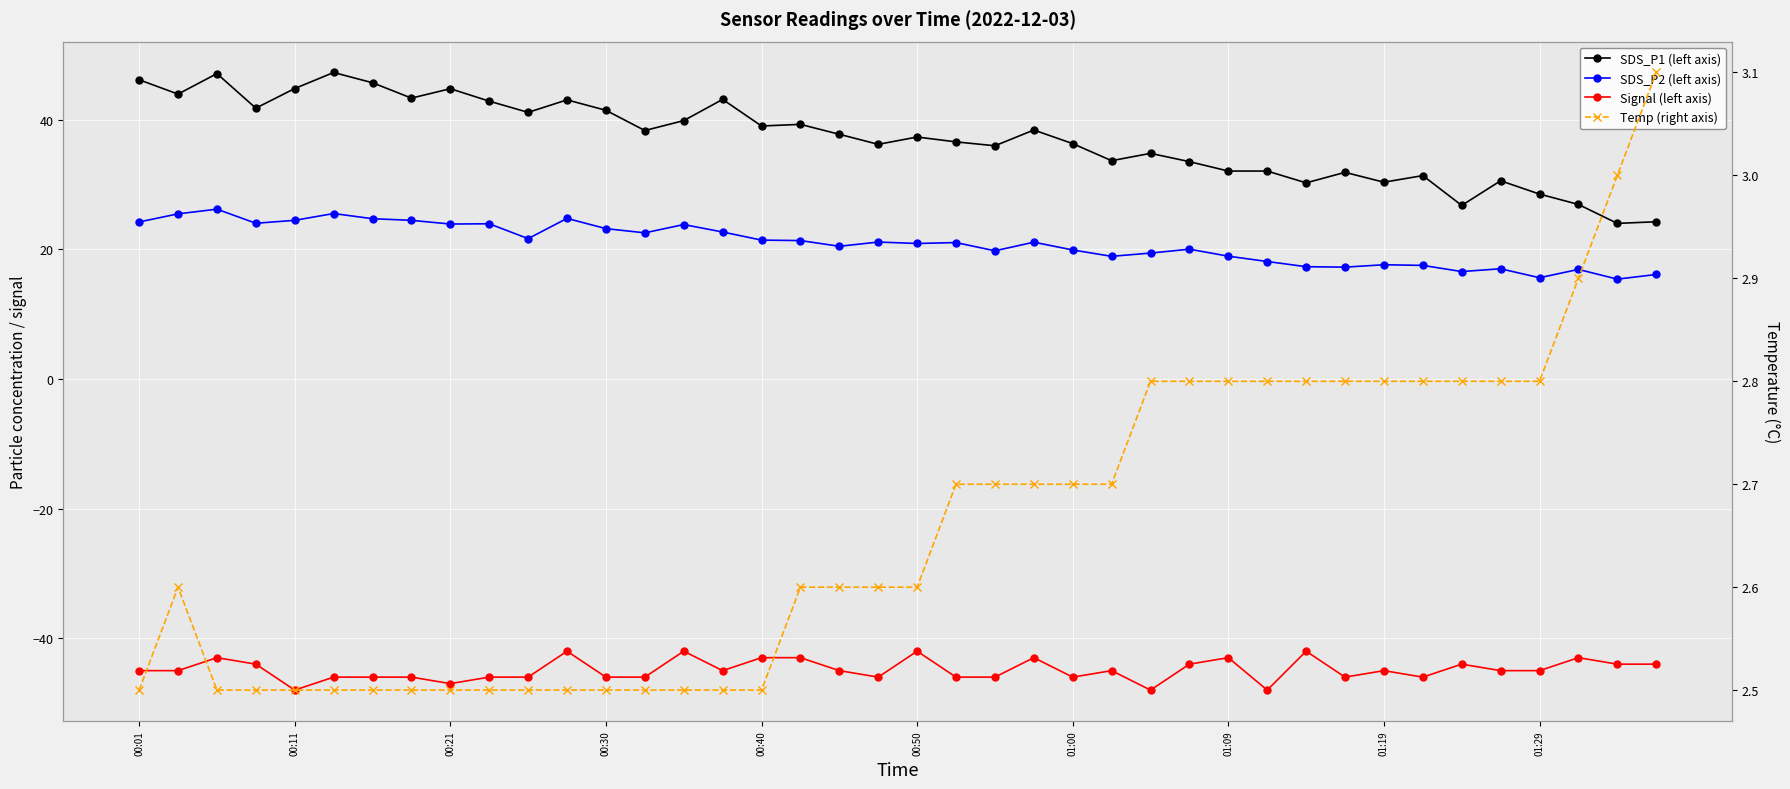

What is the smallest value displayed?

-48.0